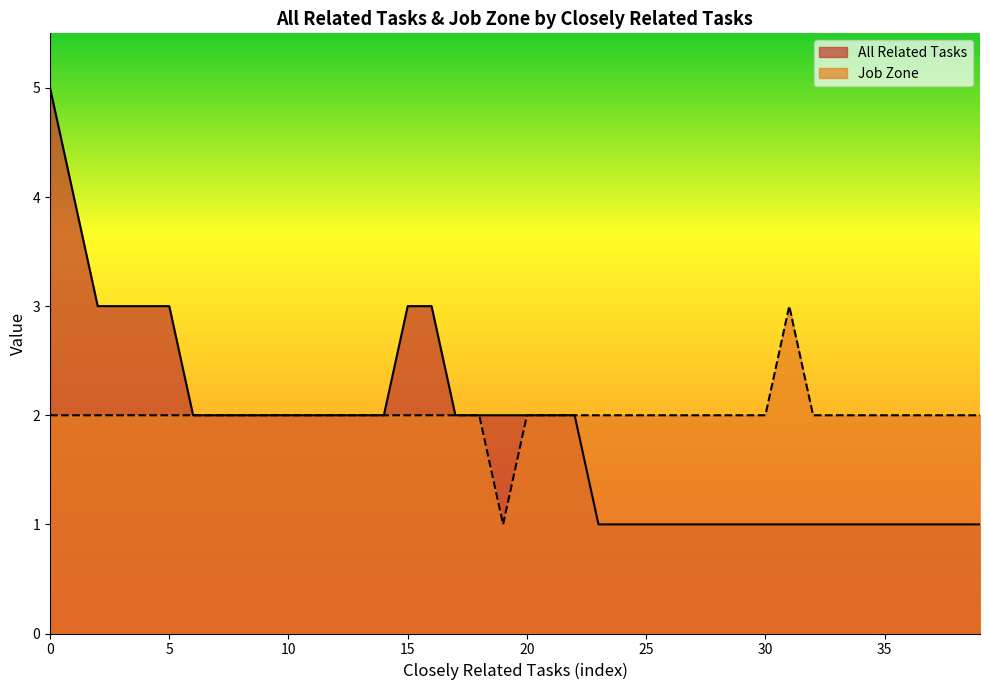

True or false: All Related Tasks has more than 1 interior local peaks.

False